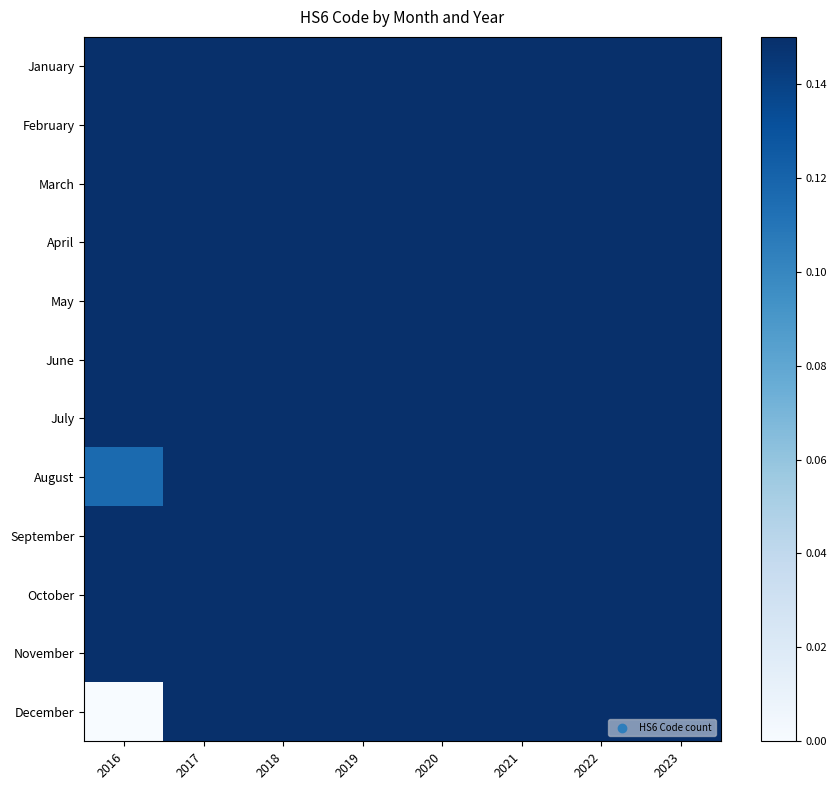

Reading right to left, extract all data points from this chart.

January: 2023=0.1	2022=0.1	2021=0.1	2020=0.1	2019=0.1	2018=0.1	2017=0.1	2016=0.1
February: 2023=0.1	2022=0.1	2021=0.1	2020=0.1	2019=0.1	2018=0.1	2017=0.1	2016=0.1
March: 2023=0.1	2022=0.1	2021=0.1	2020=0.1	2019=0.1	2018=0.1	2017=0.1	2016=0.1
April: 2023=0.1	2022=0.1	2021=0.1	2020=0.1	2019=0.1	2018=0.1	2017=0.1	2016=0.1
May: 2023=0.1	2022=0.1	2021=0.1	2020=0.1	2019=0.1	2018=0.1	2017=0.1	2016=0.1
June: 2023=0.1	2022=0.1	2021=0.1	2020=0.1	2019=0.1	2018=0.1	2017=0.1	2016=0.1
July: 2023=0.1	2022=0.1	2021=0.1	2020=0.1	2019=0.1	2018=0.1	2017=0.1	2016=0.1
August: 2023=0.1	2022=0.1	2021=0.1	2020=0.1	2019=0.1	2018=0.1	2017=0.1	2016=0.1
September: 2023=0.1	2022=0.1	2021=0.1	2020=0.1	2019=0.1	2018=0.1	2017=0.1	2016=0.1
October: 2023=0.1	2022=0.1	2021=0.1	2020=0.1	2019=0.1	2018=0.1	2017=0.1	2016=0.1
November: 2023=0.1	2022=0.1	2021=0.1	2020=0.1	2019=0.1	2018=0.1	2017=0.1	2016=0.1
December: 2023=0.1	2022=0.1	2021=0.1	2020=0.1	2019=0.1	2018=0.1	2017=0.1	2016=0.0